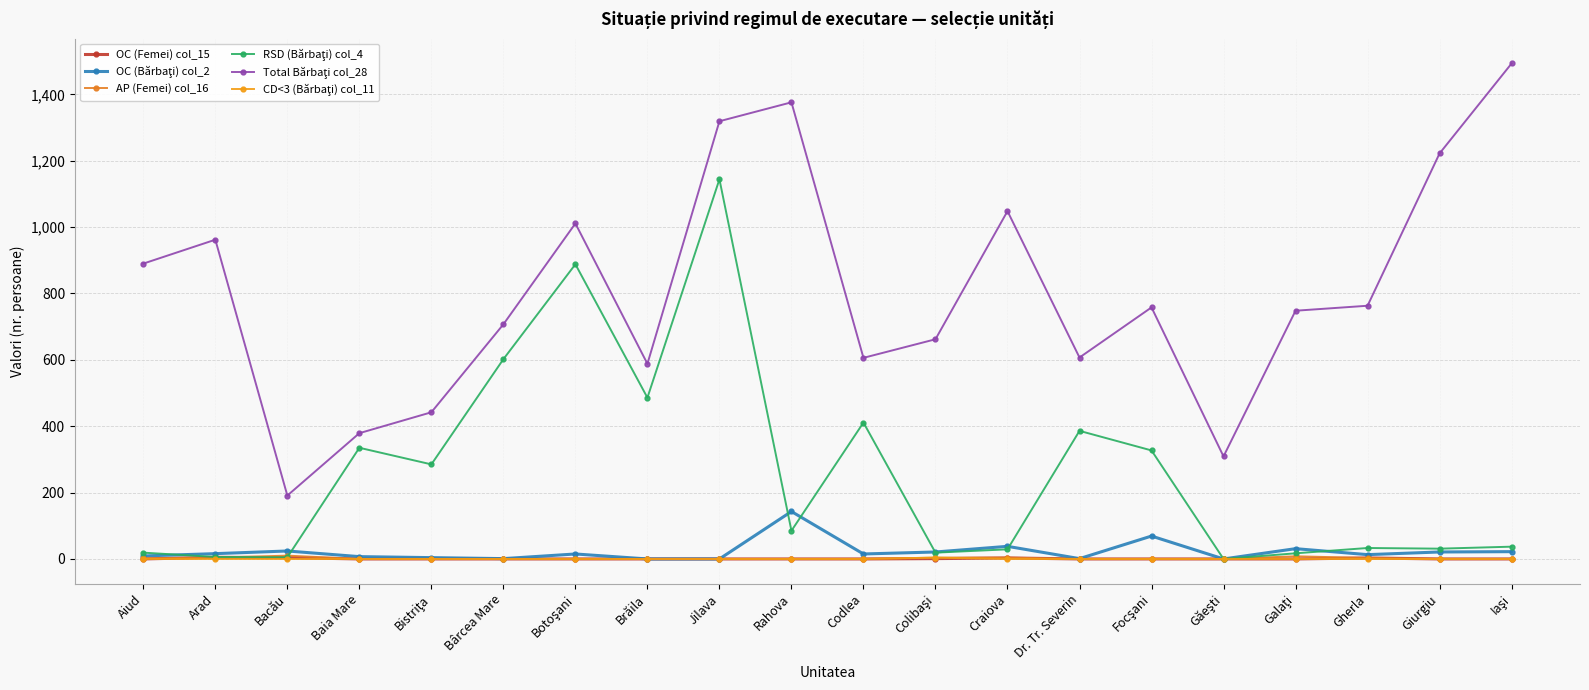

Which label corresponds to the smallest value in the chart?

Aiud